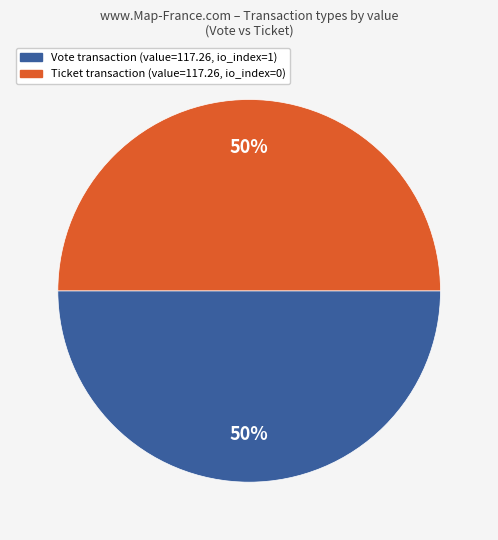

How many slices are in this pie chart?

2